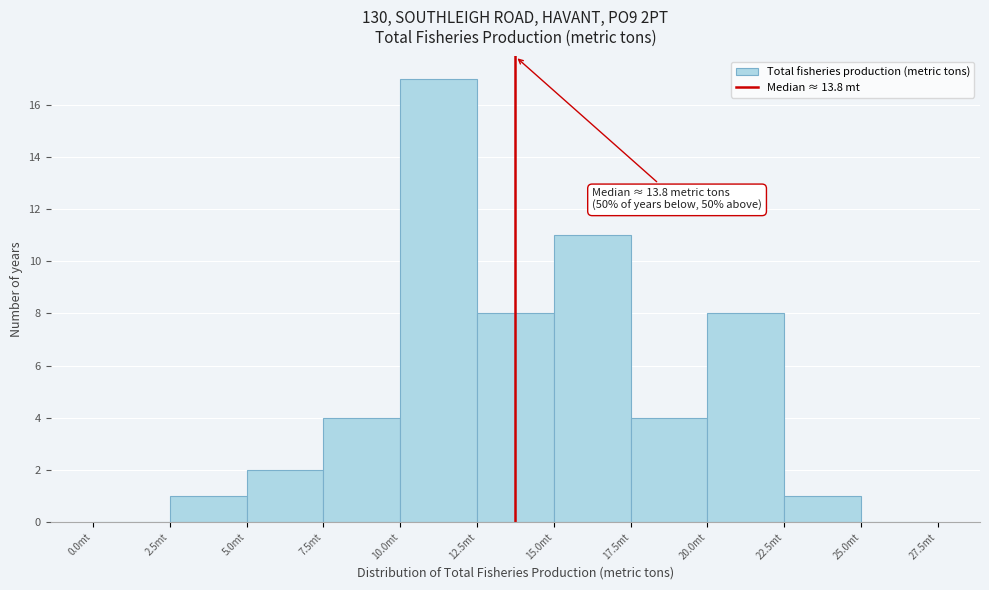

Which range on the x-axis has the tallest bar?

10.0 to 12.5